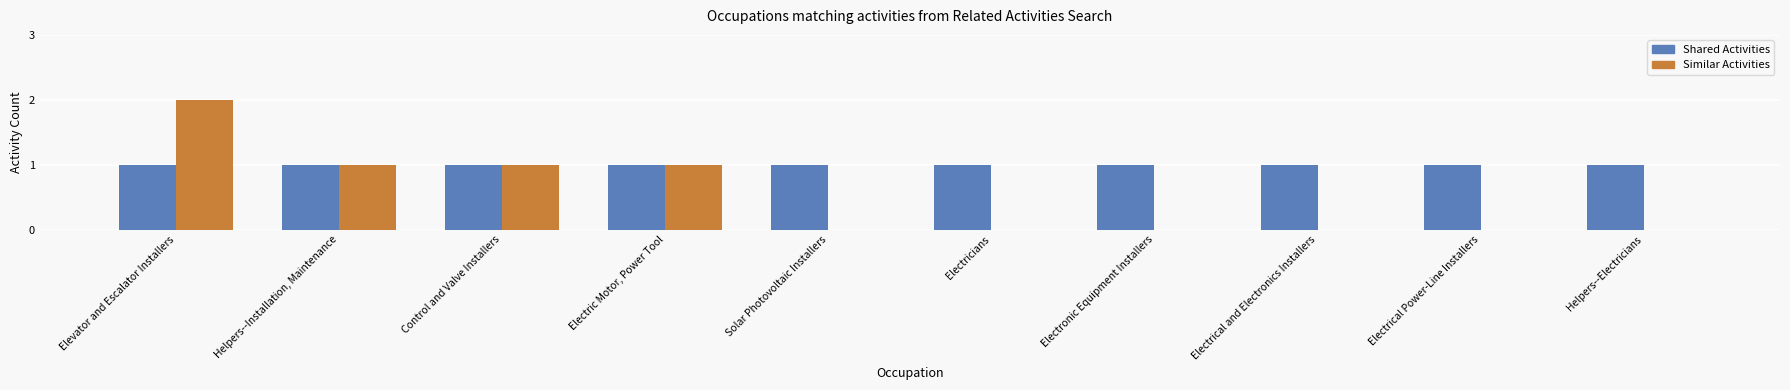

The Similar Activities series shows -1 at Electrical Power-Line Installers. True or false?

False